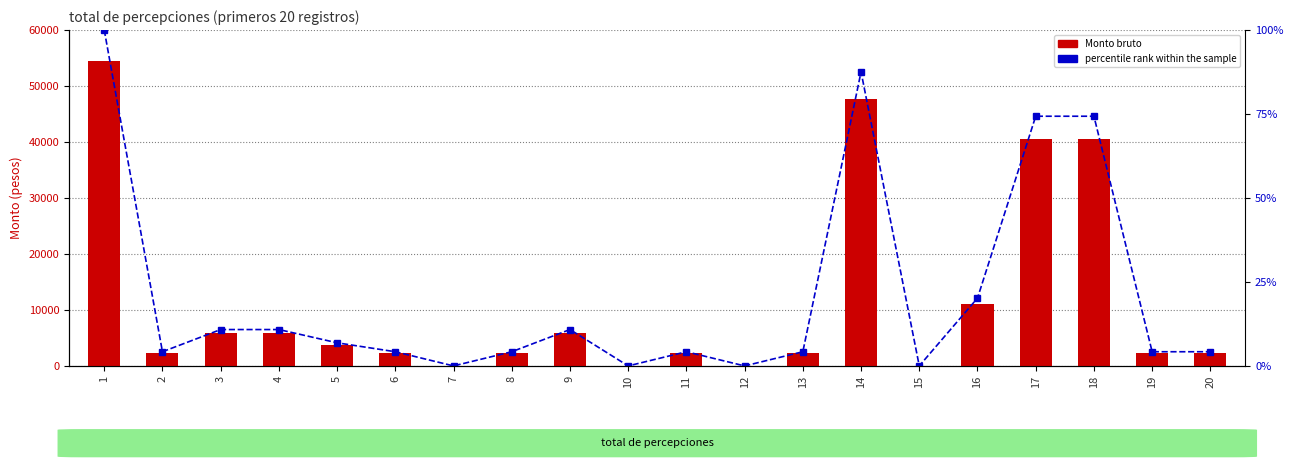

Reading left to right, extract all data points from this chart.

Monto bruto: 1=54499.9	2=2299.9	3=5899.9	4=5899.9	5=3749.9	6=2299.9	7=0.0	8=2299.9	9=5899.9	10=0.0	11=2299.9	12=0.0	13=2299.9	14=47700.0	15=0.0	16=10999.9	17=40500.0	18=40500.0	19=2299.9	20=2299.9
percentile rank within the sample: 1=100.0	2=4.2	3=10.8	4=10.8	5=6.9	6=4.2	7=0.0	8=4.2	9=10.8	10=0.0	11=4.2	12=0.0	13=4.2	14=87.5	15=0.0	16=20.2	17=74.3	18=74.3	19=4.2	20=4.2